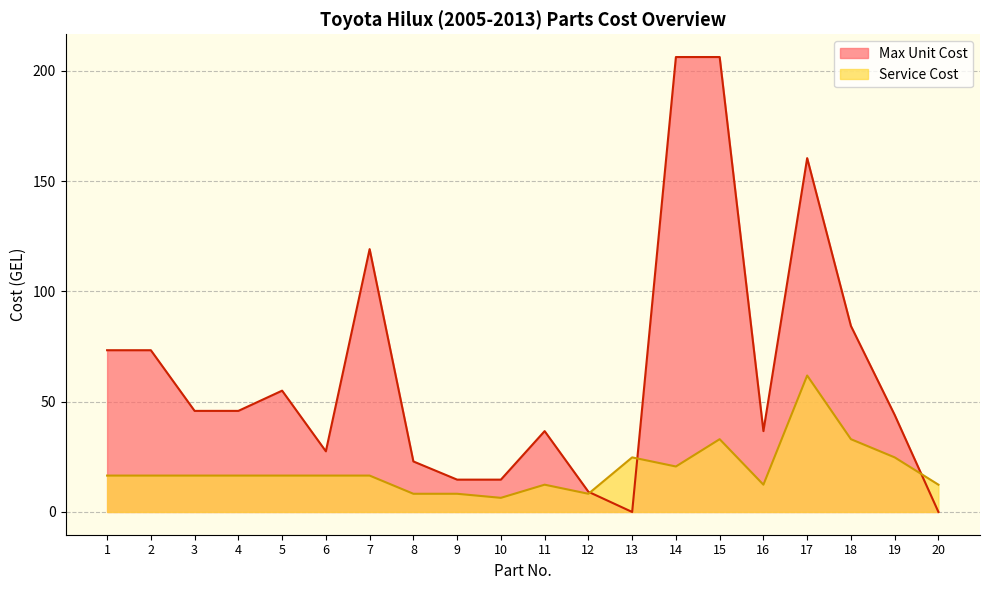

How many distinct data groups are displayed?

2